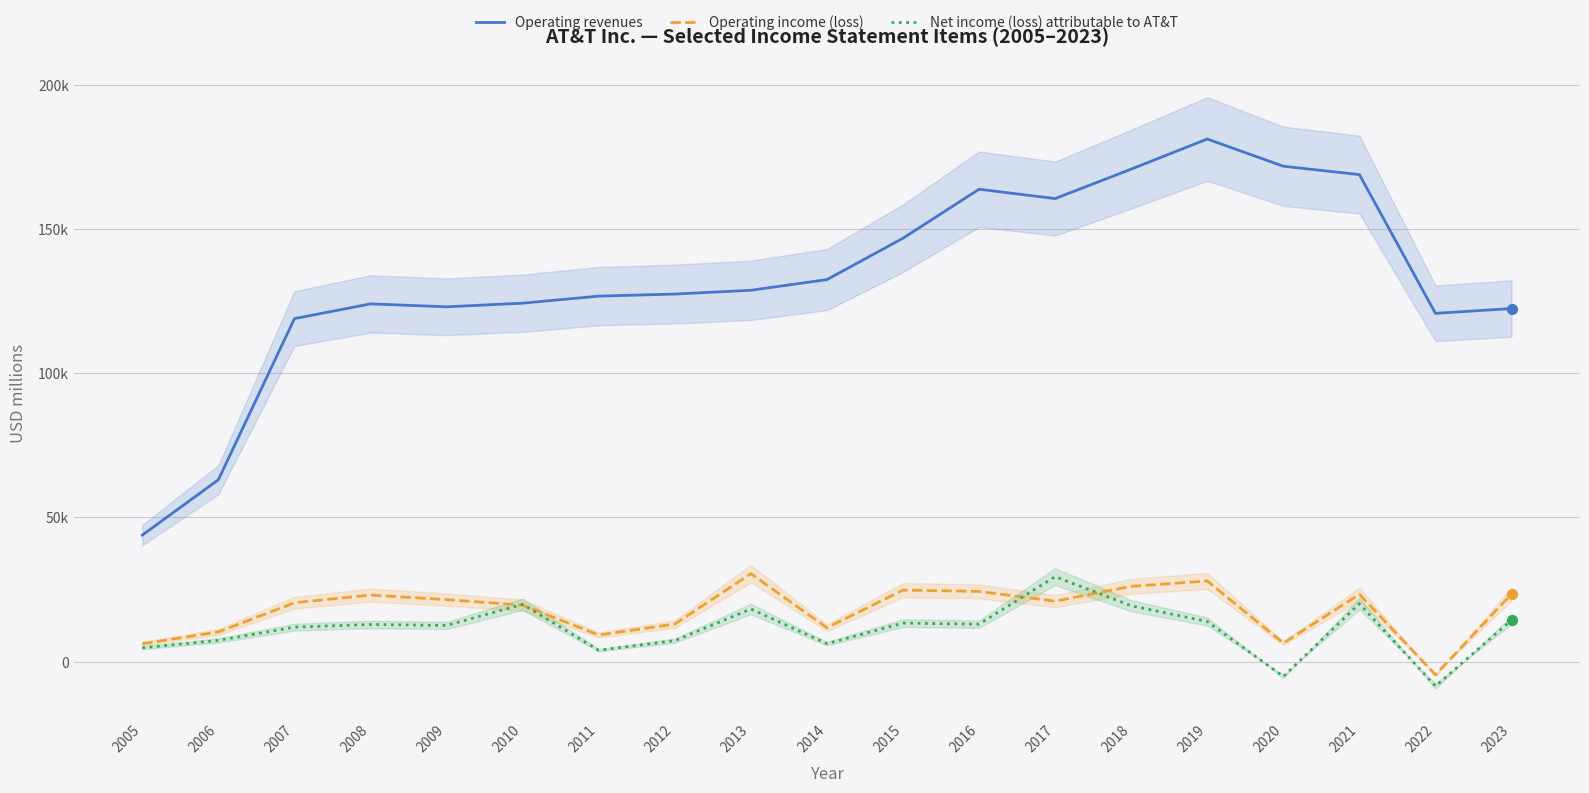

What are all the series names shown in the legend?

Operating revenues, Operating income (loss), Net income (loss) attributable to AT&T